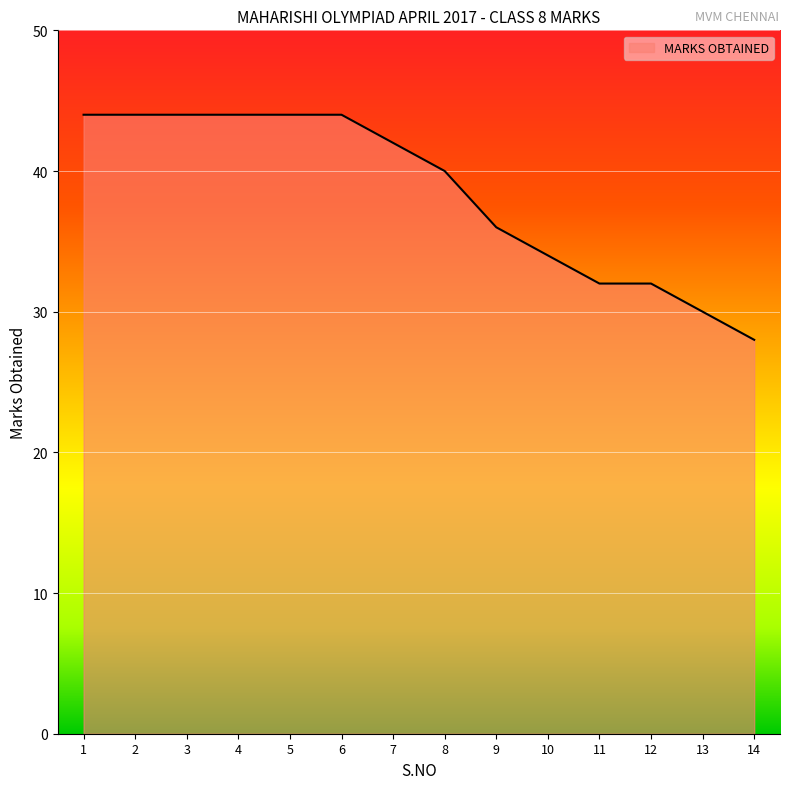

Between 6 and 9, which is larger?

6